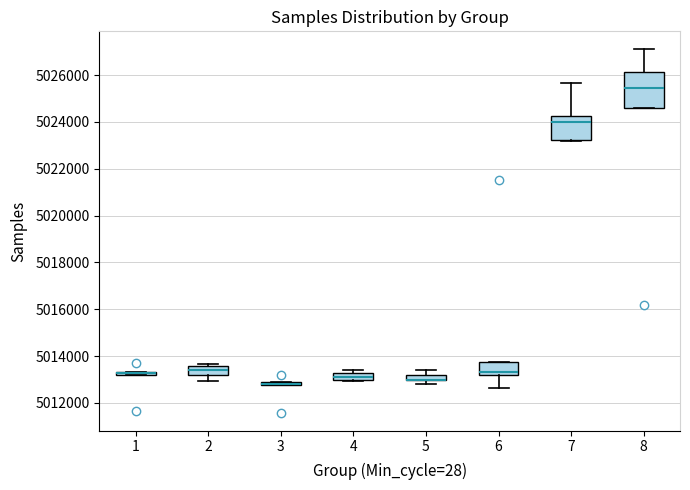

Which box is the tallest, from its lower edge to its upper edge?

8